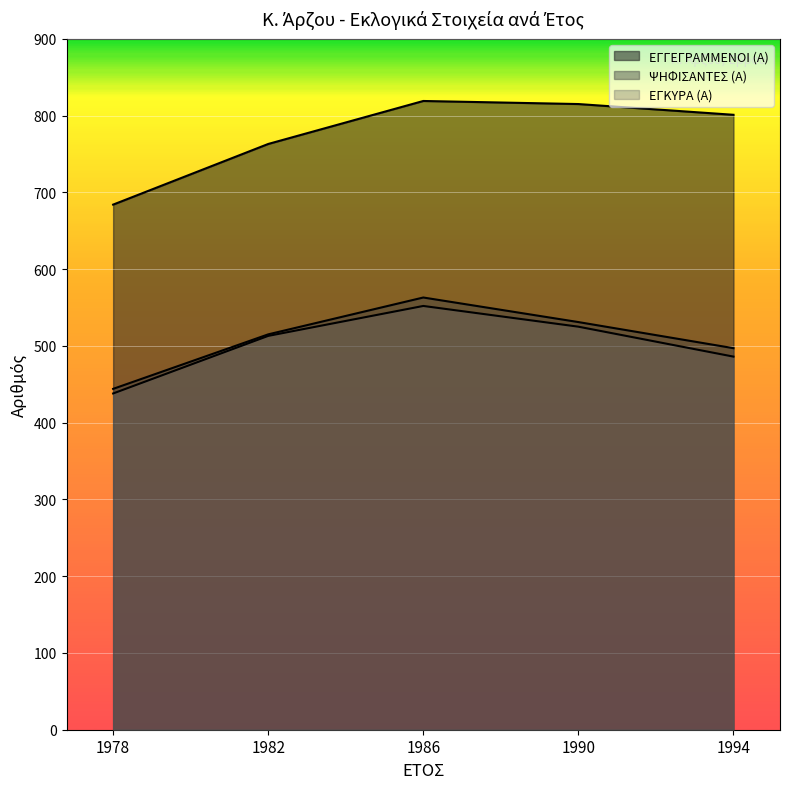

True or false: ΨΗΦΙΣΑΝΤΕΣ (Α) has more than 2 points higher than both neighbors.

False